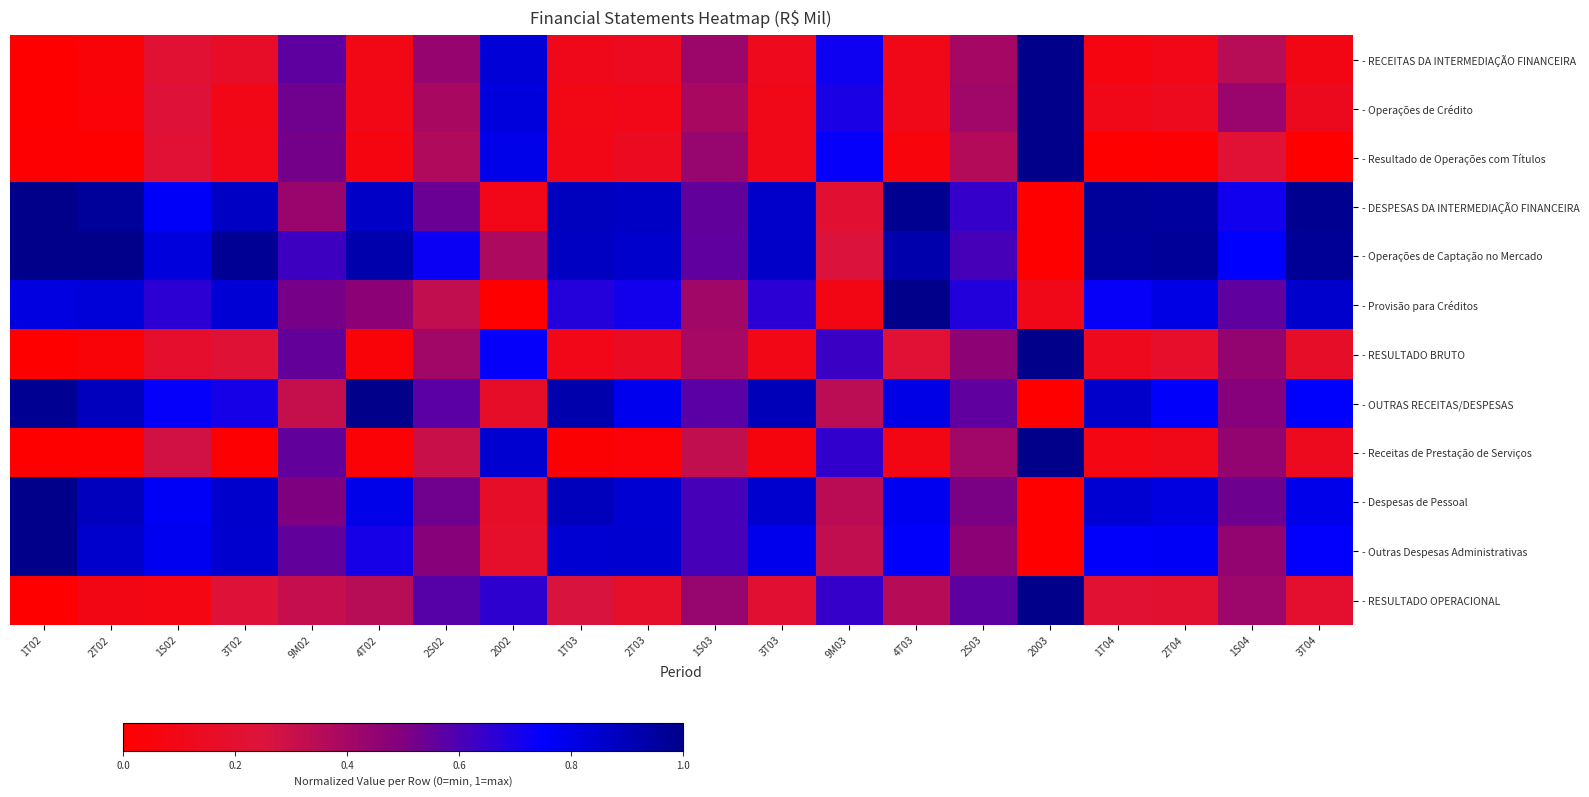

Count the number of categories in the chart.

20